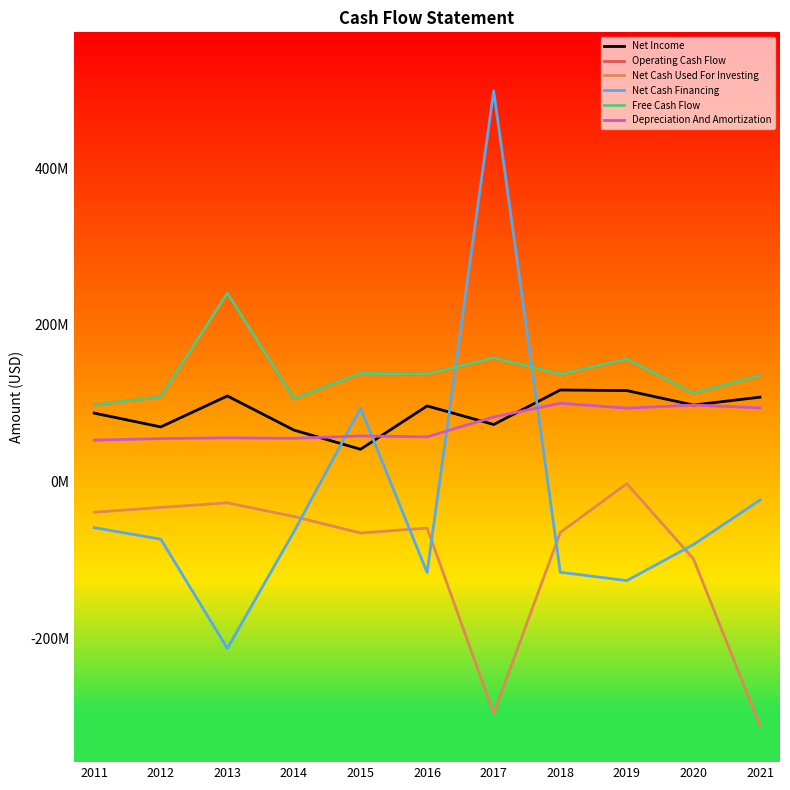

Does the chart display data point markers on the line(s)?

No